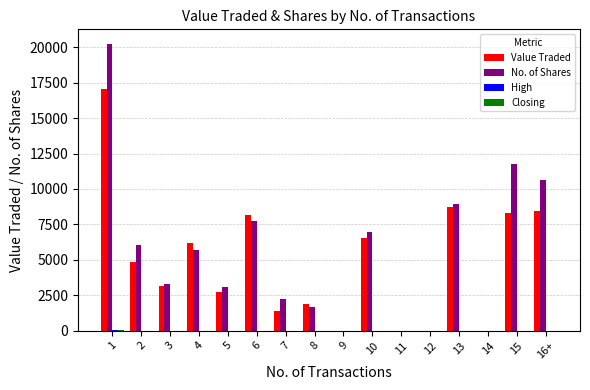

Which series changed the most between 14 and 15?

No. of Shares